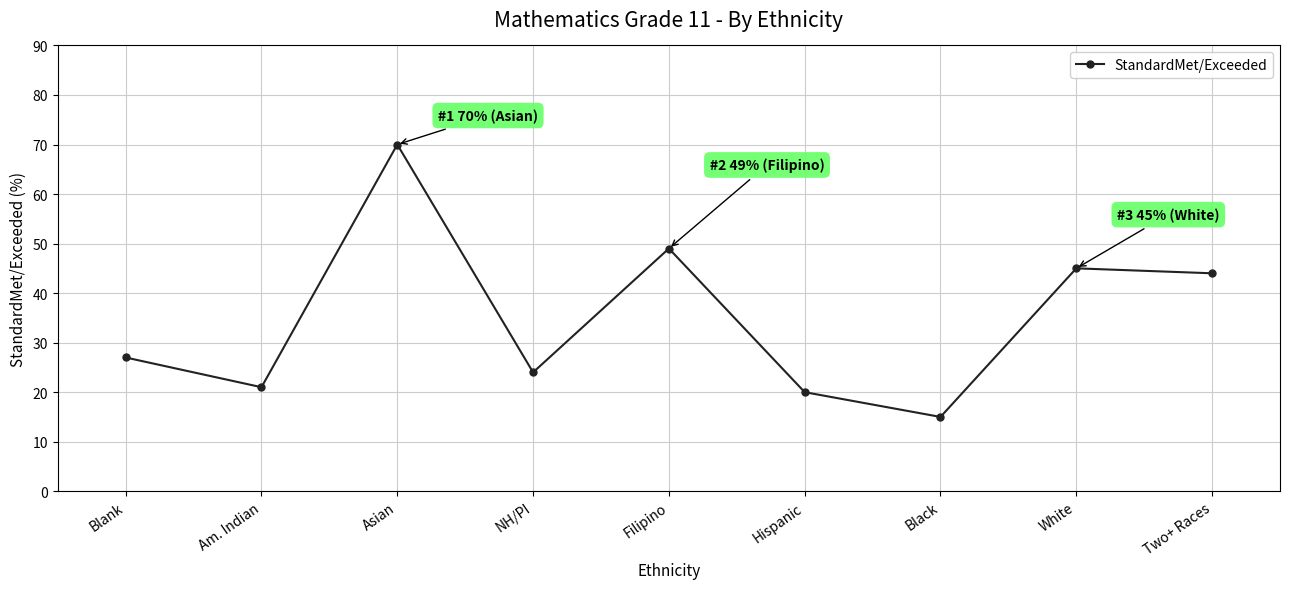

The value at Asian is 70. True or false?

True